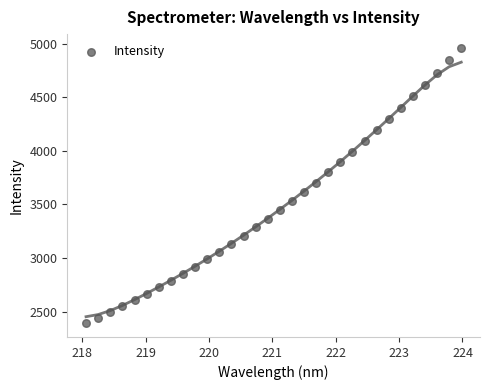

What is the range of Y values (max minus min)?

2567.1